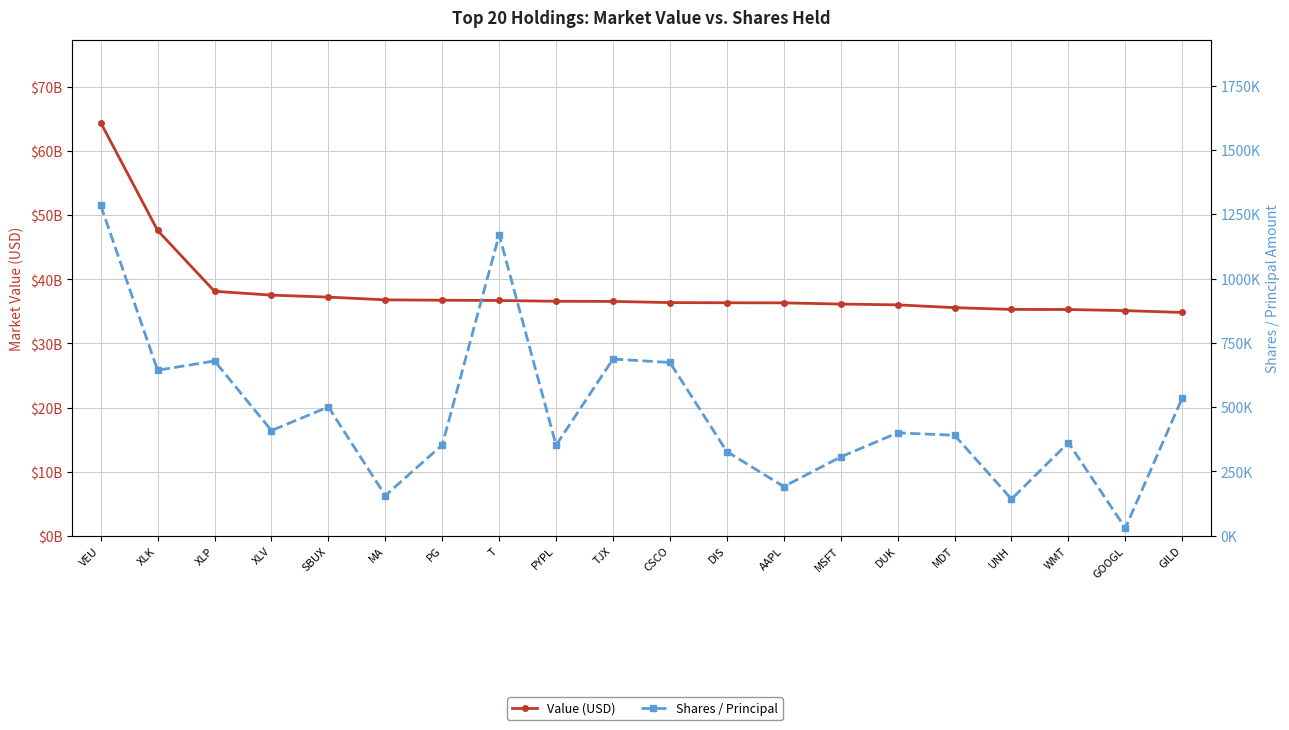

What is the sum of all Value (USD) values?

765558911000